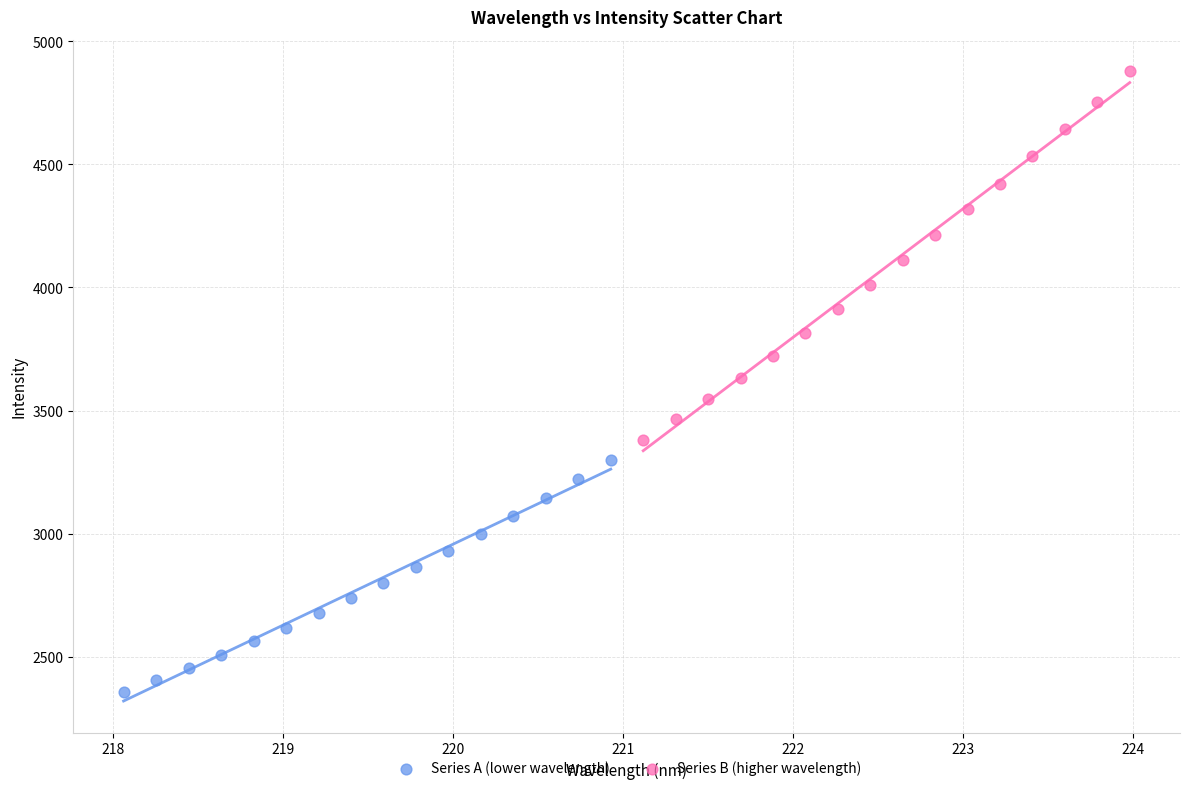

Which series contains the lowest Y value?

Series A (lower wavelength)